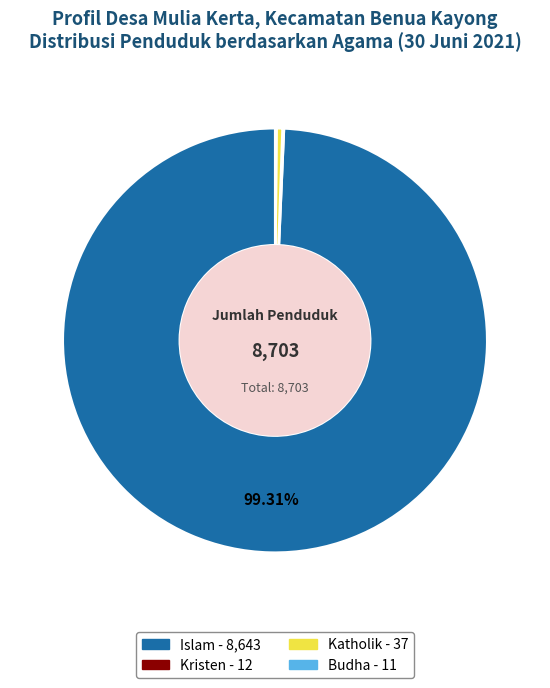

Does any single category account for the majority?

Yes